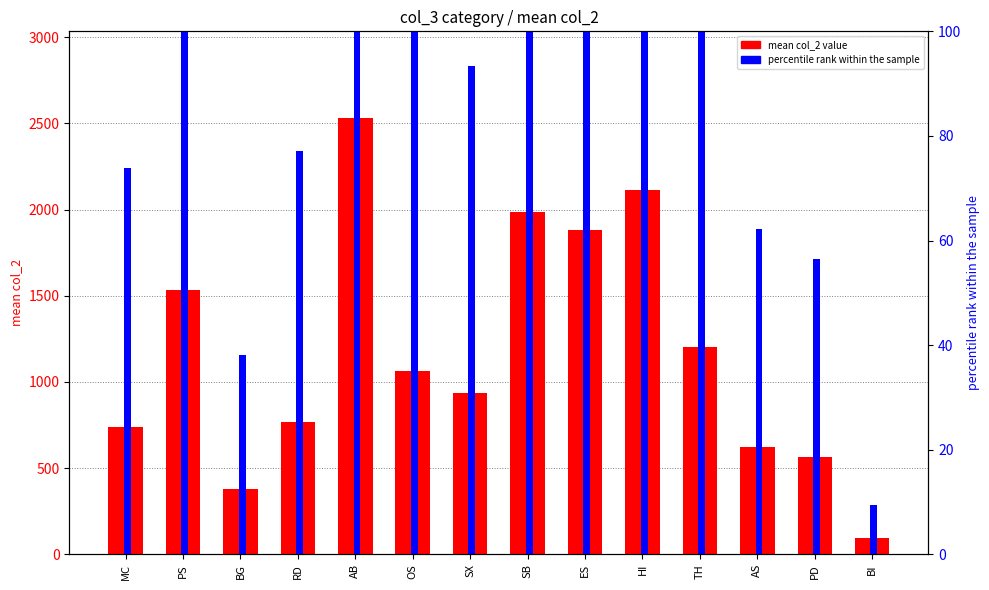

Which series has the widest spread of values?

mean col_2 value